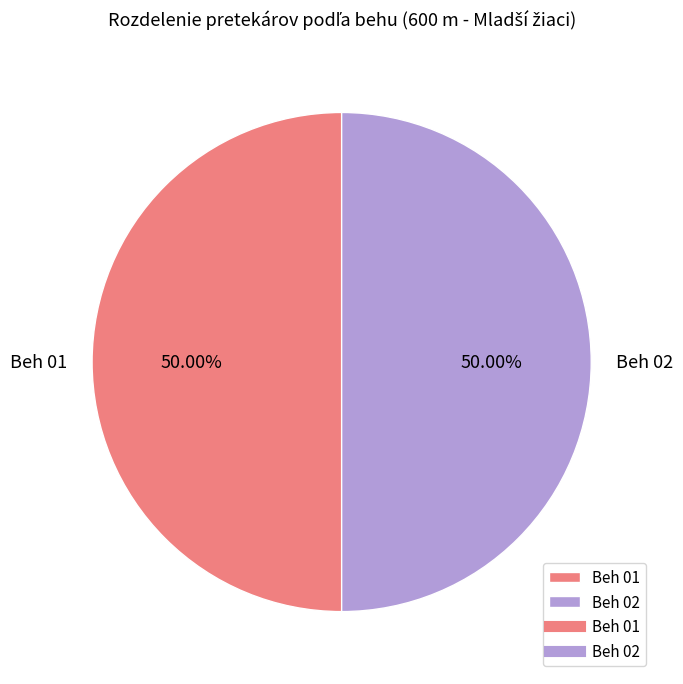

Approximately how many times larger is the value at Beh 01 compared to Beh 02?

1.0